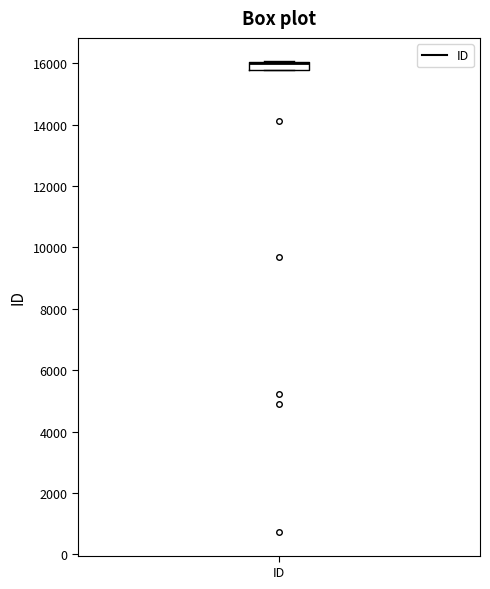

Where is the lower edge of the box for ID on the y-axis? The values are not printed on the chart, so give them approximately, as read against the axis.

15800